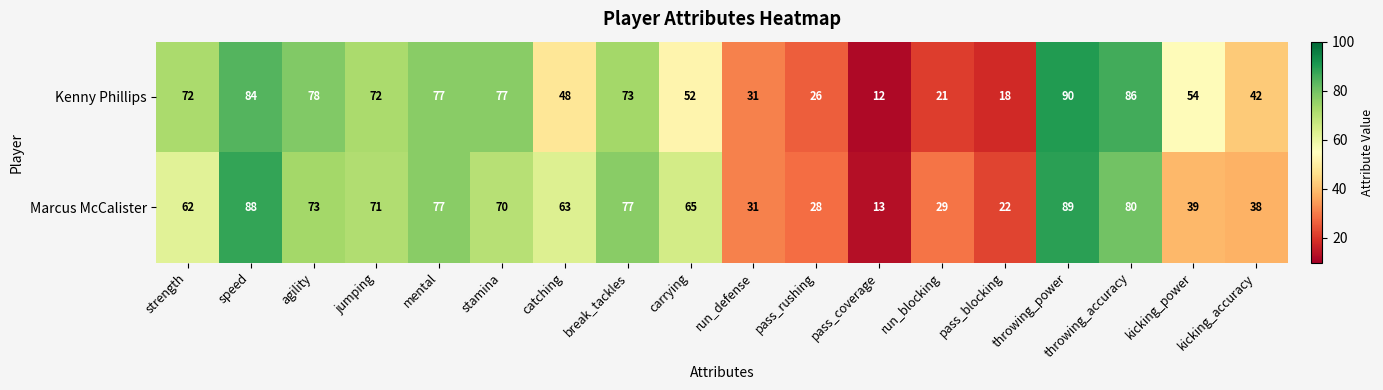

The value of Marcus McCalister at throwing_accuracy is 80. True or false?

True